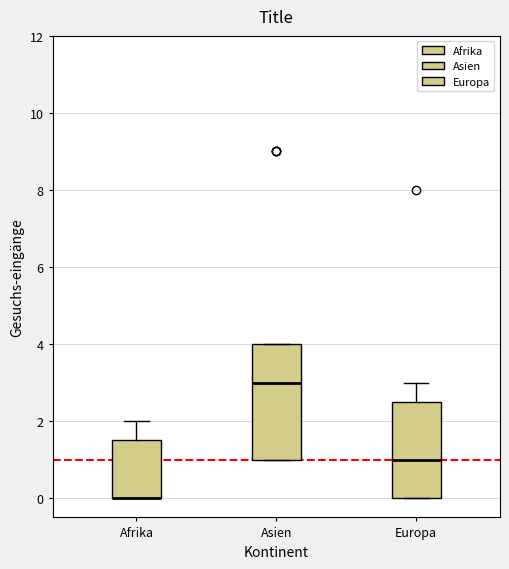

Which box is the tallest, from its lower edge to its upper edge?

Asien